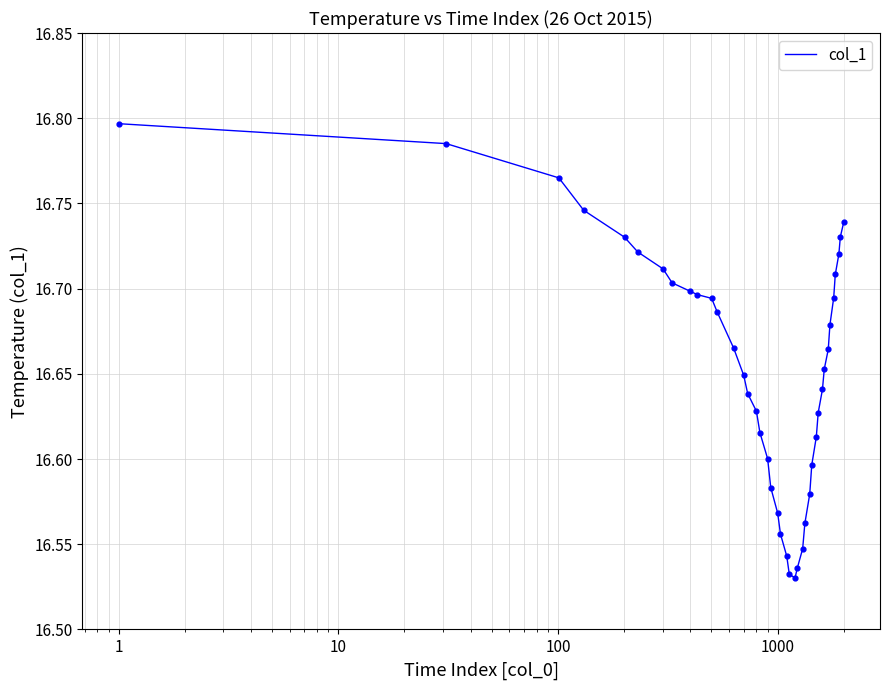

What is the difference between the maximum and minimum values?

0.3